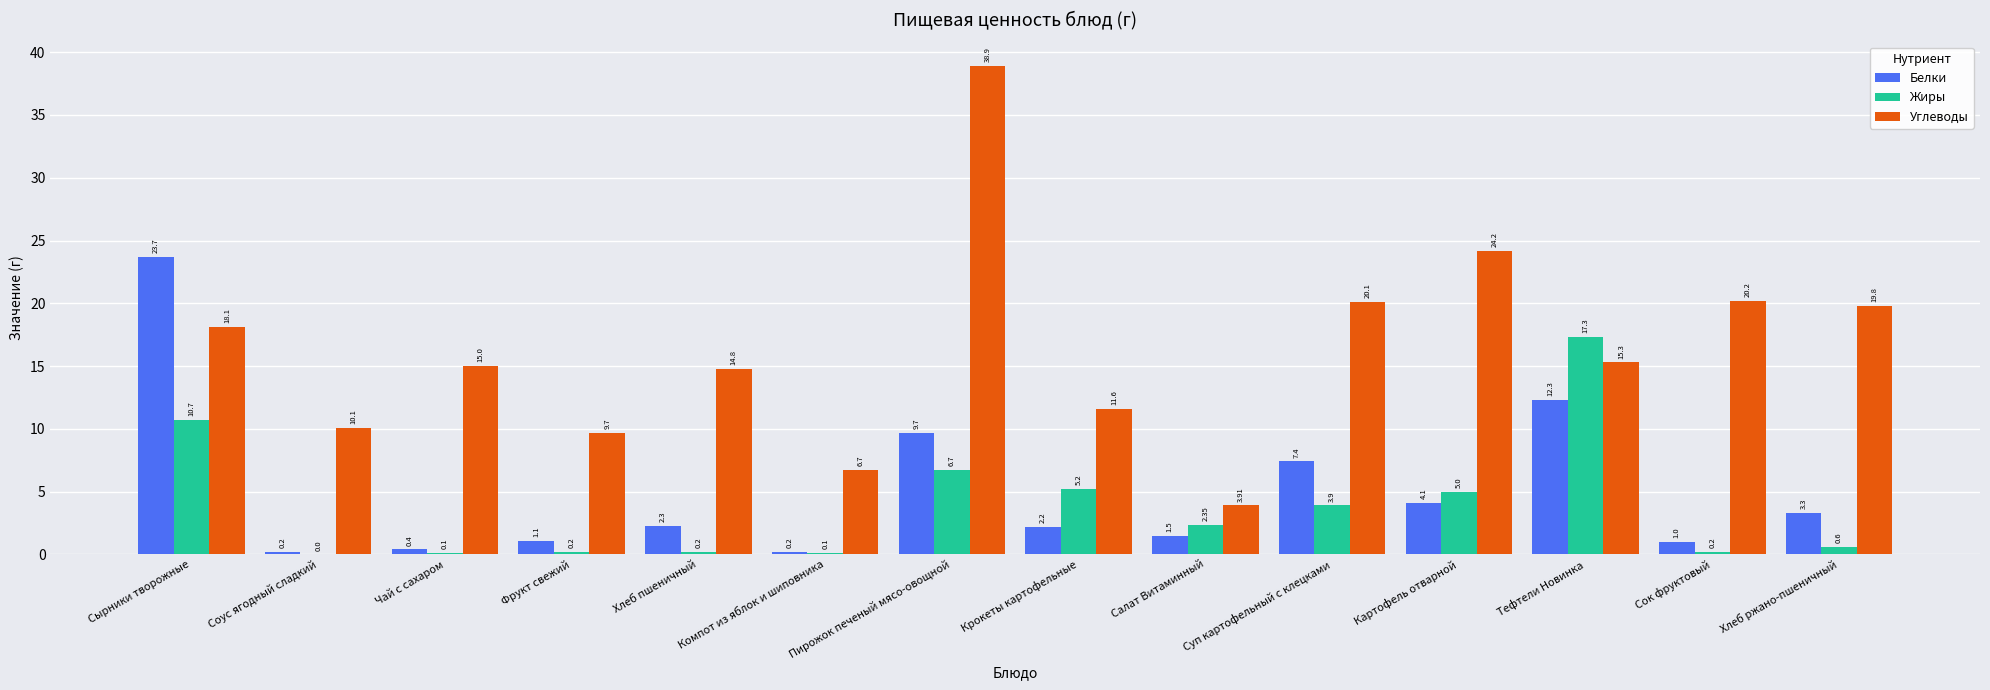

At which label does Жиры reach its peak?

Тефтели Новинка